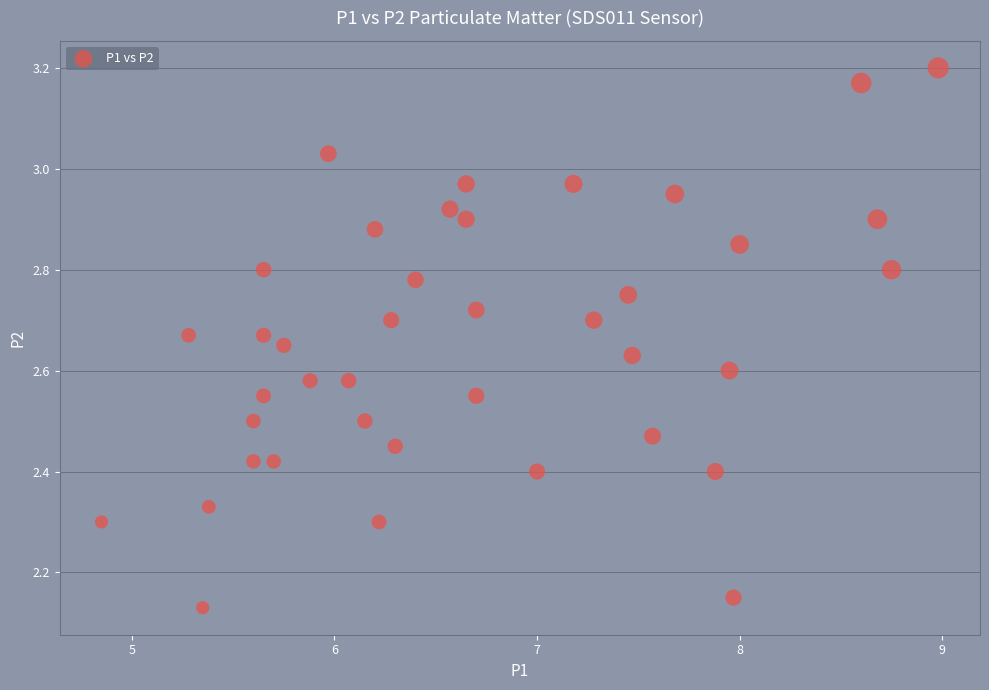

What is the range of X values (max minus min)?

4.1